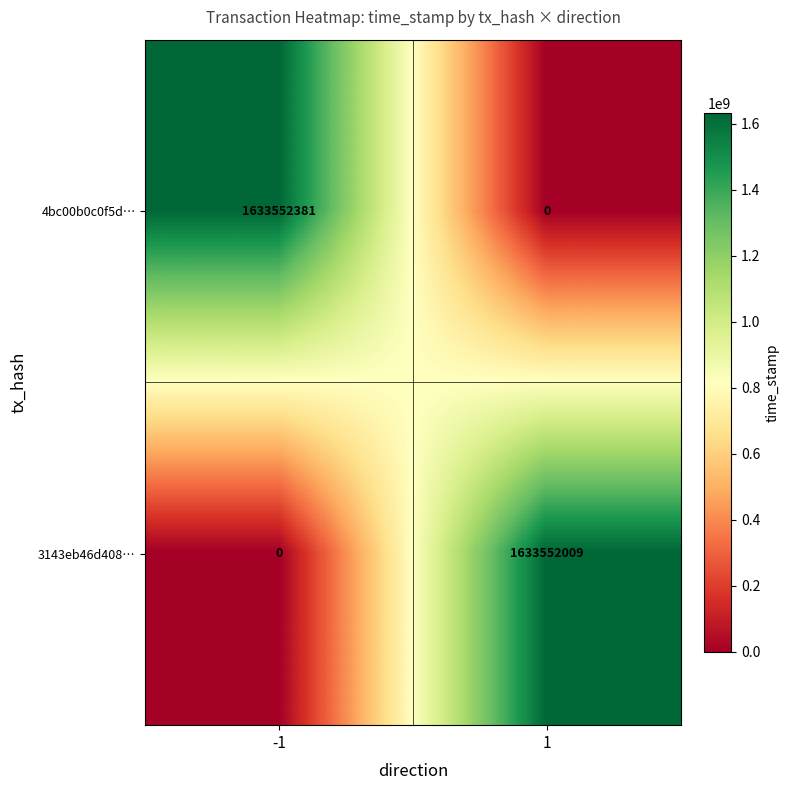

At -1, list the series in order from smallest to largest.

3143eb46d408…, 4bc00b0c0f5d…